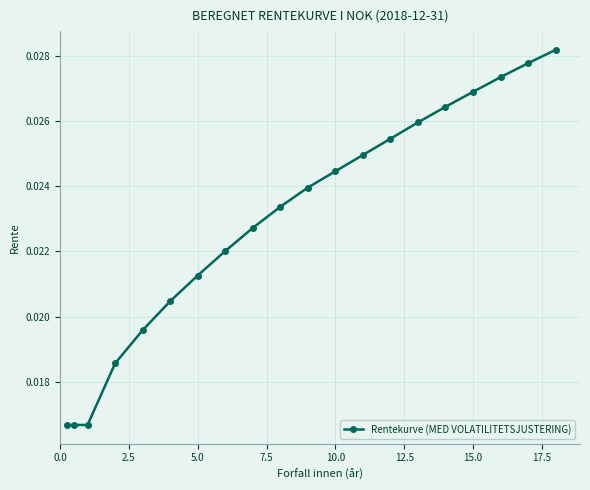

True or false: there are more than 1 points higher than both neighbors.

False